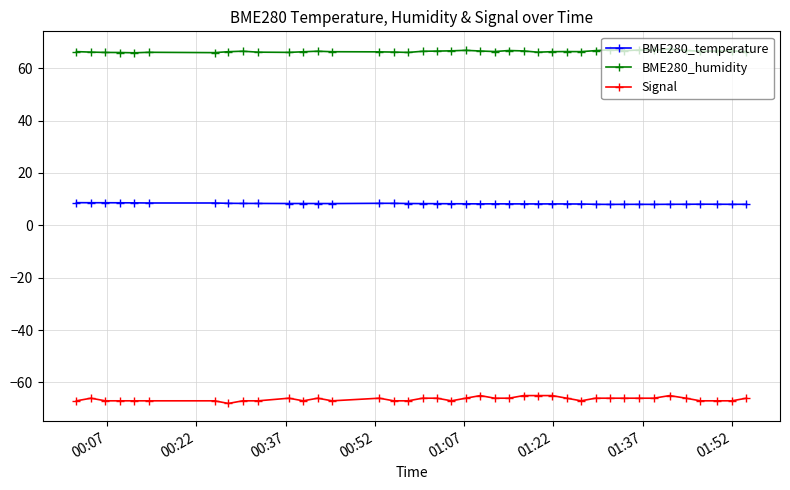

What is the value of the Signal point at the 30th from the left?

-66.0